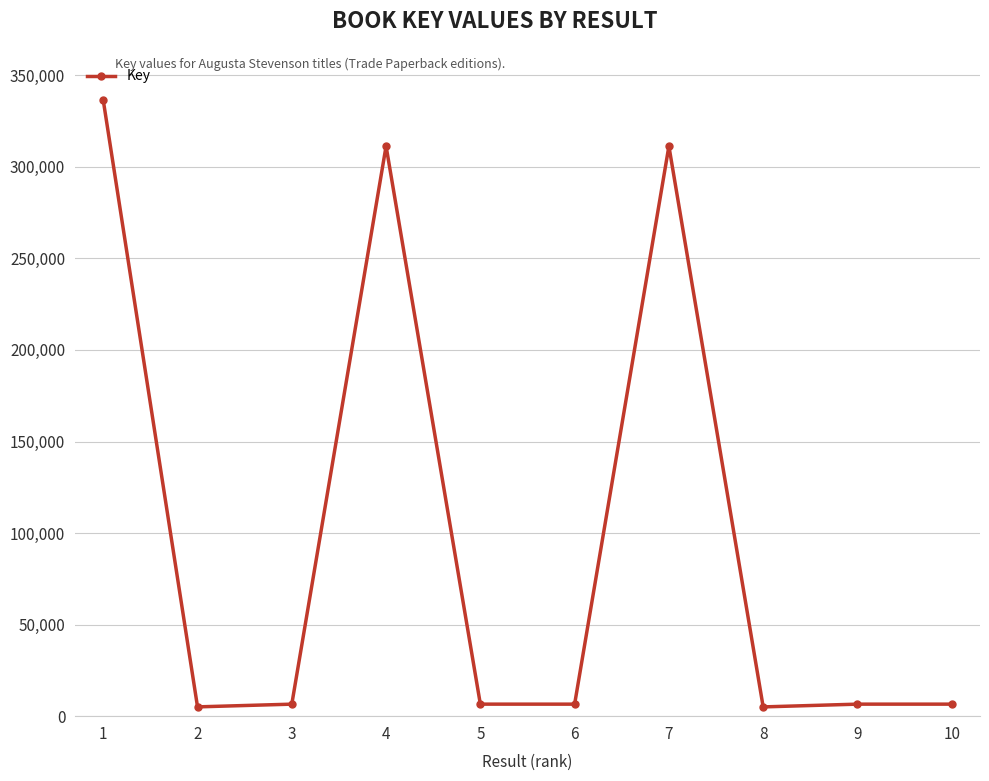

At which category does the data reach its first local peak?

4